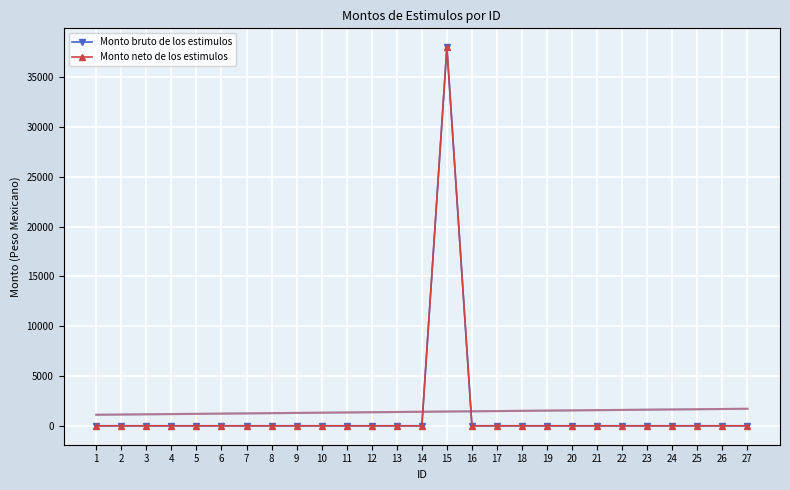

At which category does the chart reach its peak across all series?

15